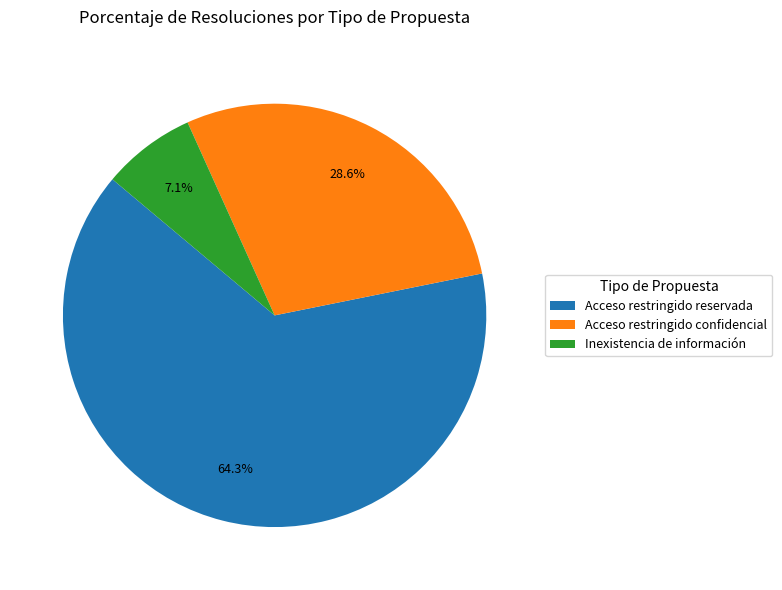

To the nearest percent, what portion does Acceso restringido confidencial represent?

29%